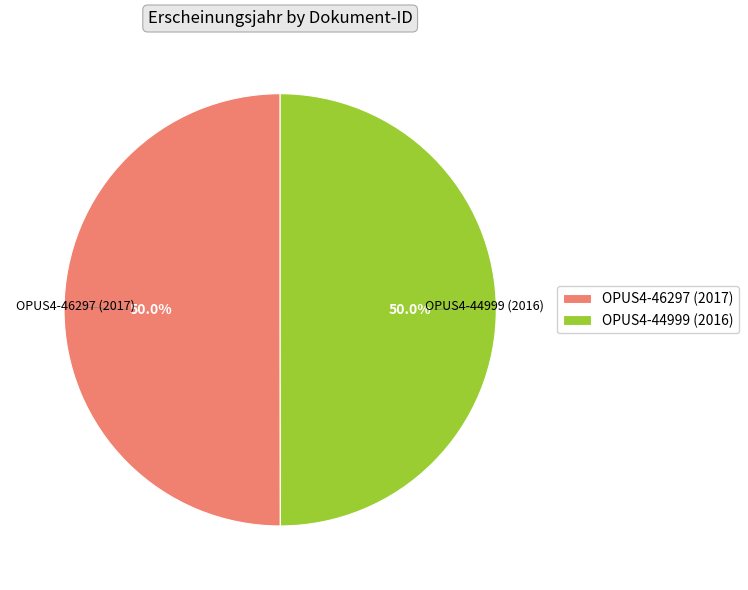

What is the ratio of the value at OPUS4-44999 (2016) to the value at OPUS4-46297 (2017)?

1.0